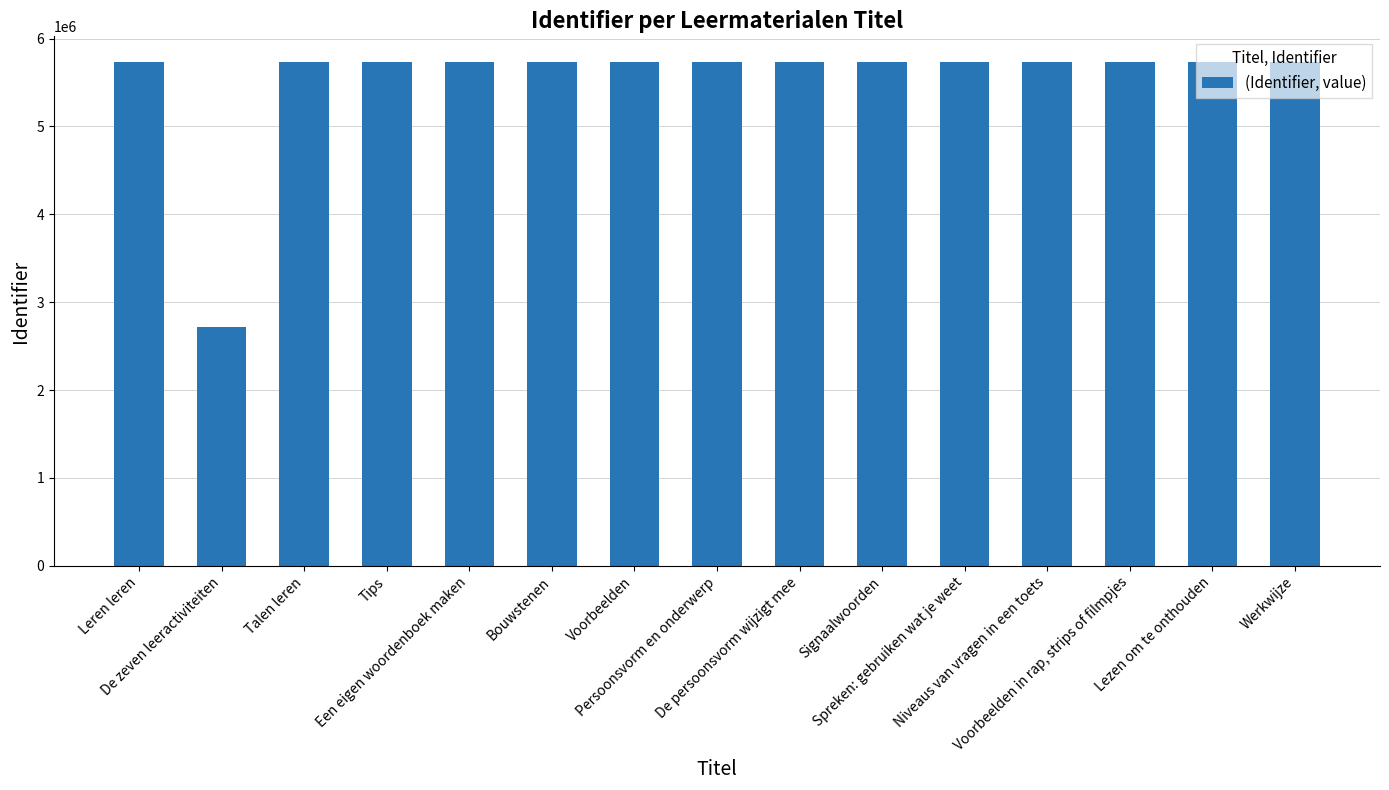

How many data points does each series have?

15